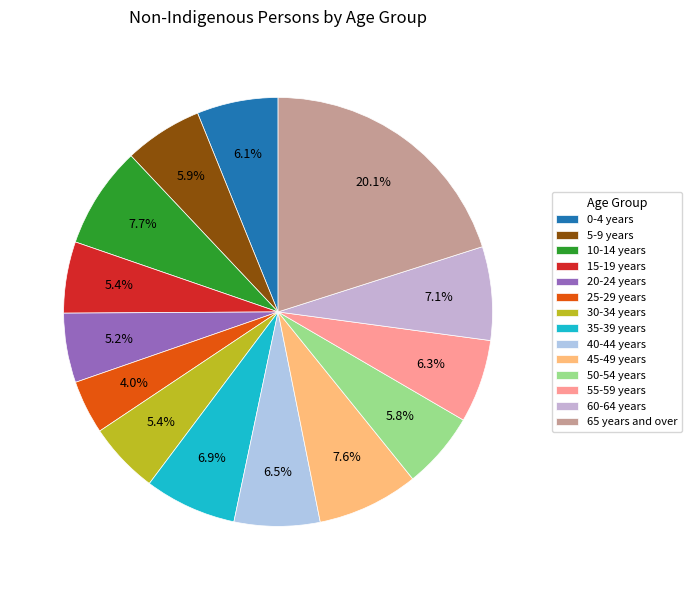

Does any single category account for the majority?

No